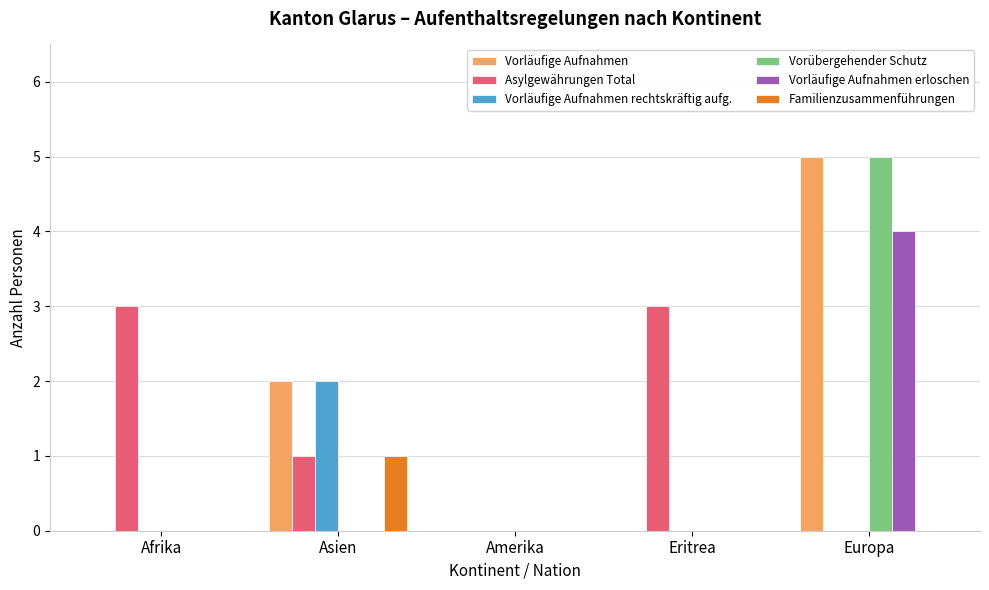

What is the spread (max minus min) of values at Asien?

2